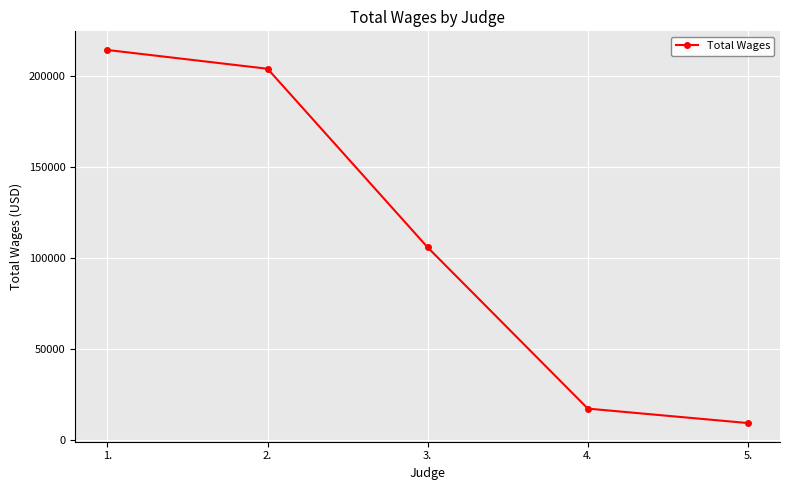

How many lines are shown in the chart?

1